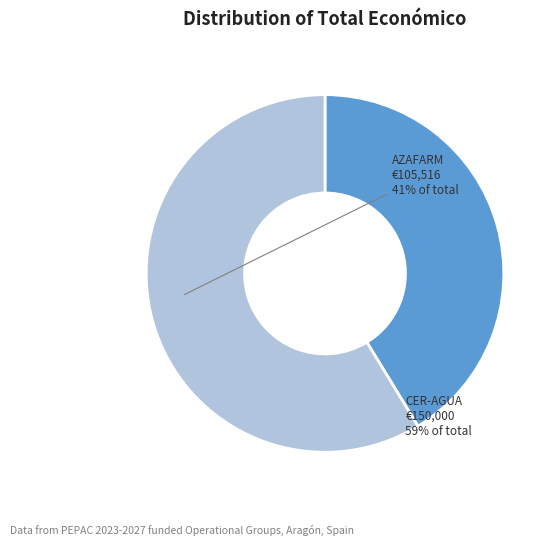

Is there a majority slice in this chart?

Yes